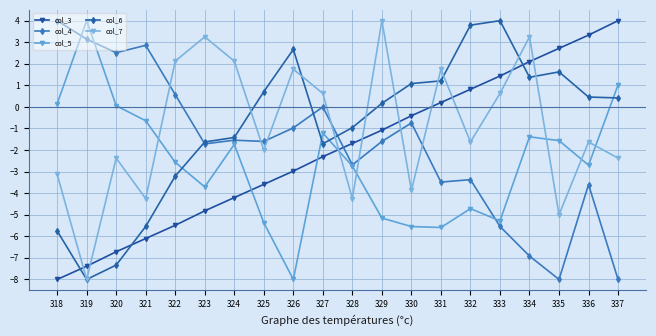

True or false: col_4 has more than 1 points higher than both neighbors.

True